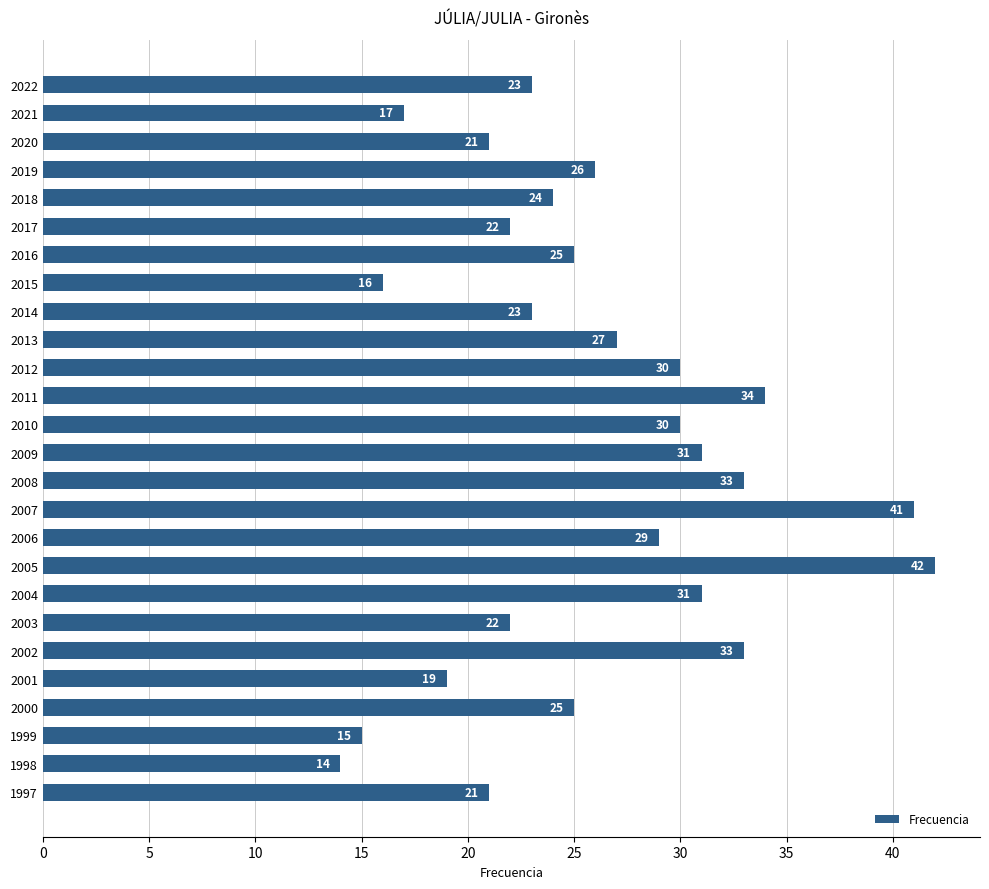

How many values are below 25?

12